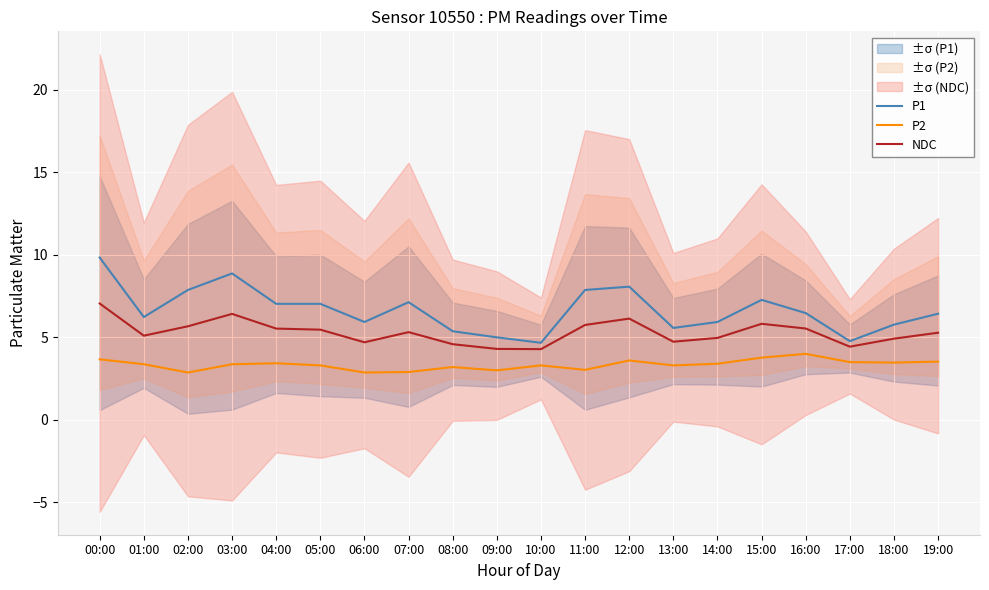

Reading right to left, what are all the values shown in this chart?

P1: 19:00=6.4	18:00=5.8	17:00=4.8	16:00=6.5	15:00=7.3	14:00=5.9	13:00=5.6	12:00=8.1	11:00=7.9	10:00=4.7	09:00=5.0	08:00=5.4	07:00=7.1	06:00=5.9	05:00=7.0	04:00=7.0	03:00=8.9	02:00=7.9	01:00=6.2	00:00=9.8
P2: 19:00=3.5	18:00=3.5	17:00=3.5	16:00=4.0	15:00=3.8	14:00=3.4	13:00=3.3	12:00=3.6	11:00=3.0	10:00=3.3	09:00=3.0	08:00=3.2	07:00=2.9	06:00=2.9	05:00=3.3	04:00=3.4	03:00=3.4	02:00=2.9	01:00=3.4	00:00=3.7
NDC: 19:00=5.3	18:00=4.9	17:00=4.4	16:00=5.5	15:00=5.8	14:00=5.0	13:00=4.7	12:00=6.1	11:00=5.8	10:00=4.3	09:00=4.3	08:00=4.6	07:00=5.3	06:00=4.7	05:00=5.5	04:00=5.5	03:00=6.4	02:00=5.7	01:00=5.1	00:00=7.0